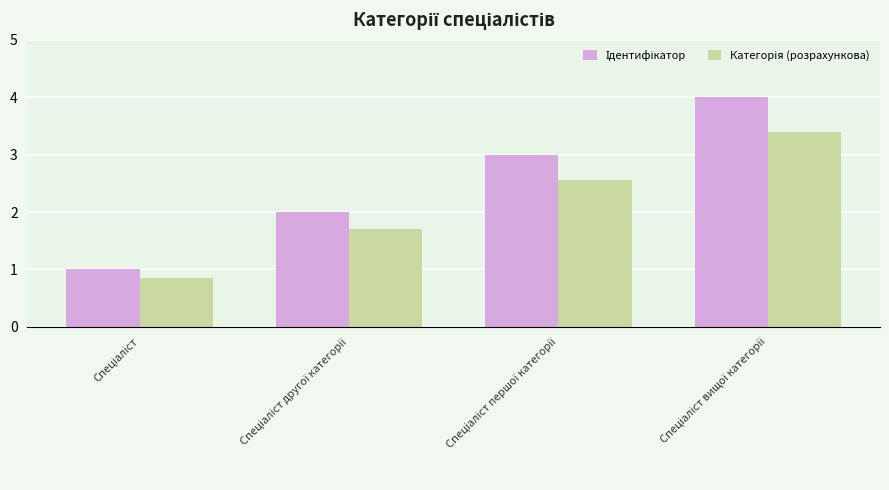

What is the maximum value shown in the chart?

4.0